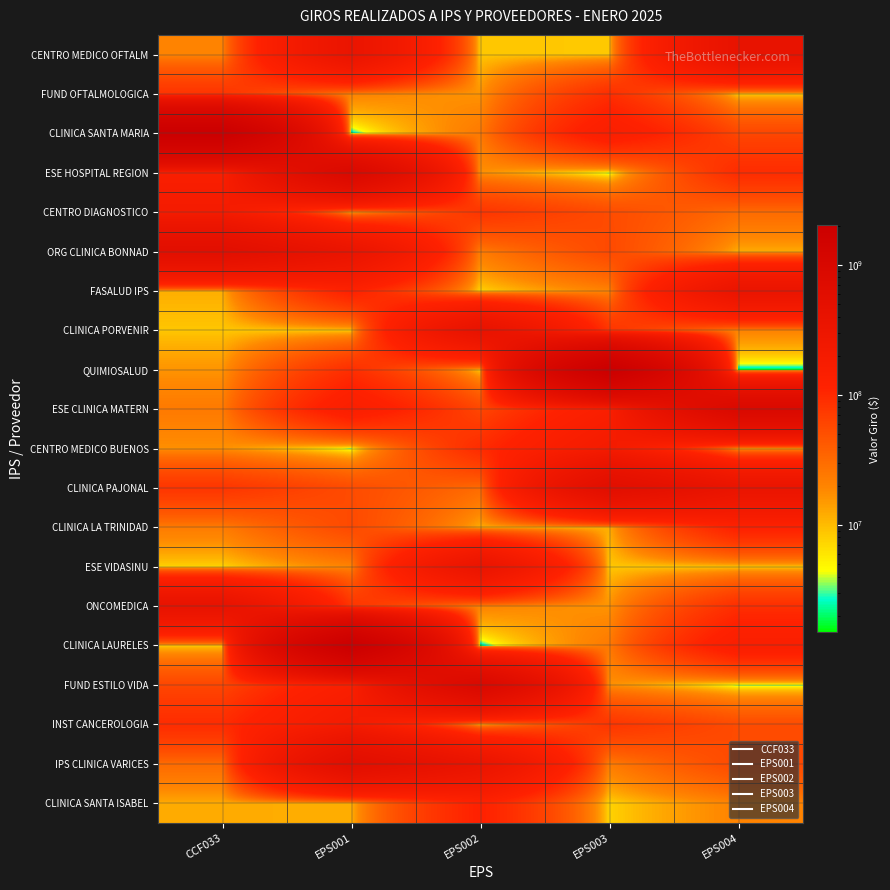

Rank the series at EPS001 from lowest to highest value.

CLINICA SANTA MARIA, CENTRO MEDICO BUENOS, CLINICA PORVENIR, CLINICA SANTA ISABEL, CENTRO DIAGNOSTICO, FUND OFTALMOLOGICA, ESE VIDASINU, CLINICA PAJONAL, CLINICA LA TRINIDAD, ONCOMEDICA, QUIMIOSALUD, FASALUD IPS, ESE CLINICA MATERN, FUND ESTILO VIDA, INST CANCEROLOGIA, CENTRO MEDICO OFTALM, ORG CLINICA BONNAD, IPS CLINICA VARICES, ESE HOSPITAL REGION, CLINICA LAURELES